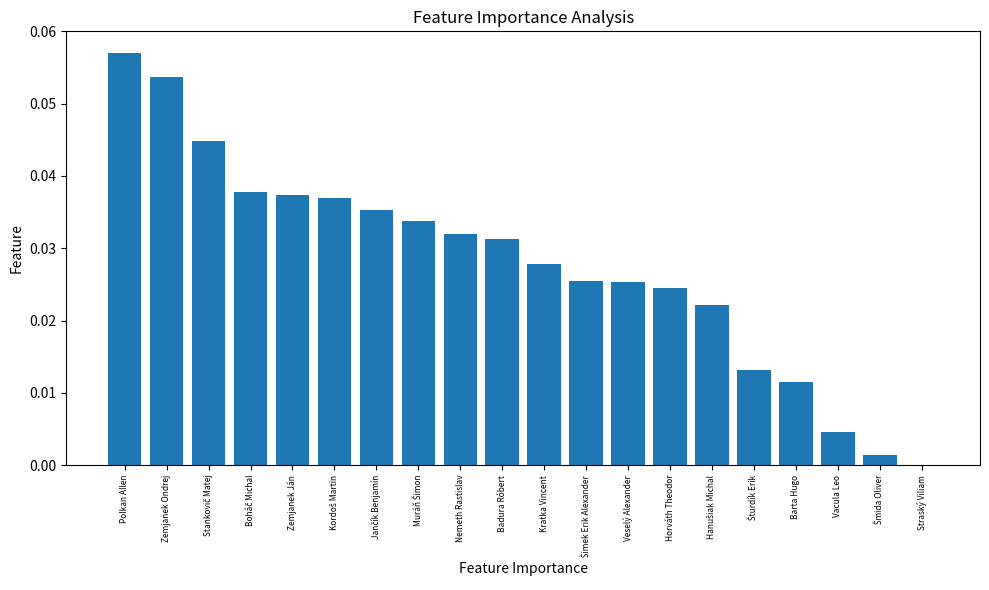

The chart shows a value of 0.1 at Zemjanek Ján. True or false?

False